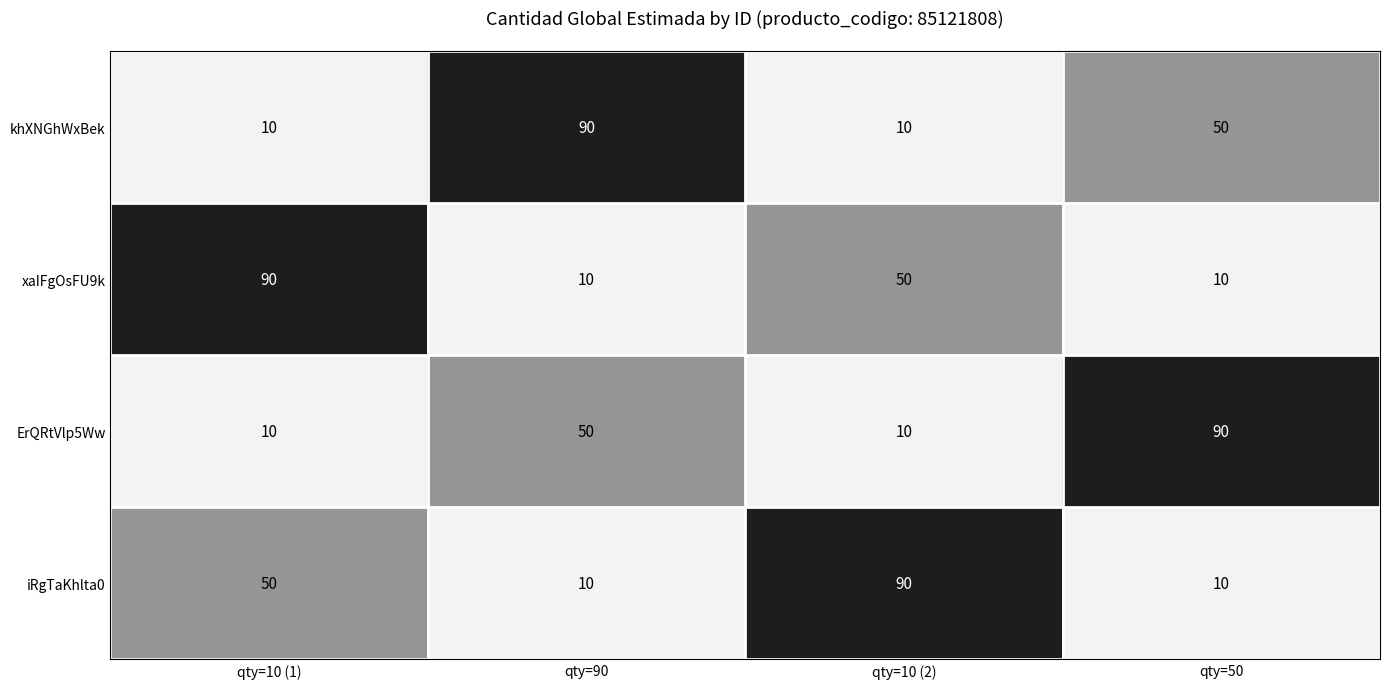

What value does the iRgTaKhlta0 series have at qty=50, to the nearest 5?

10